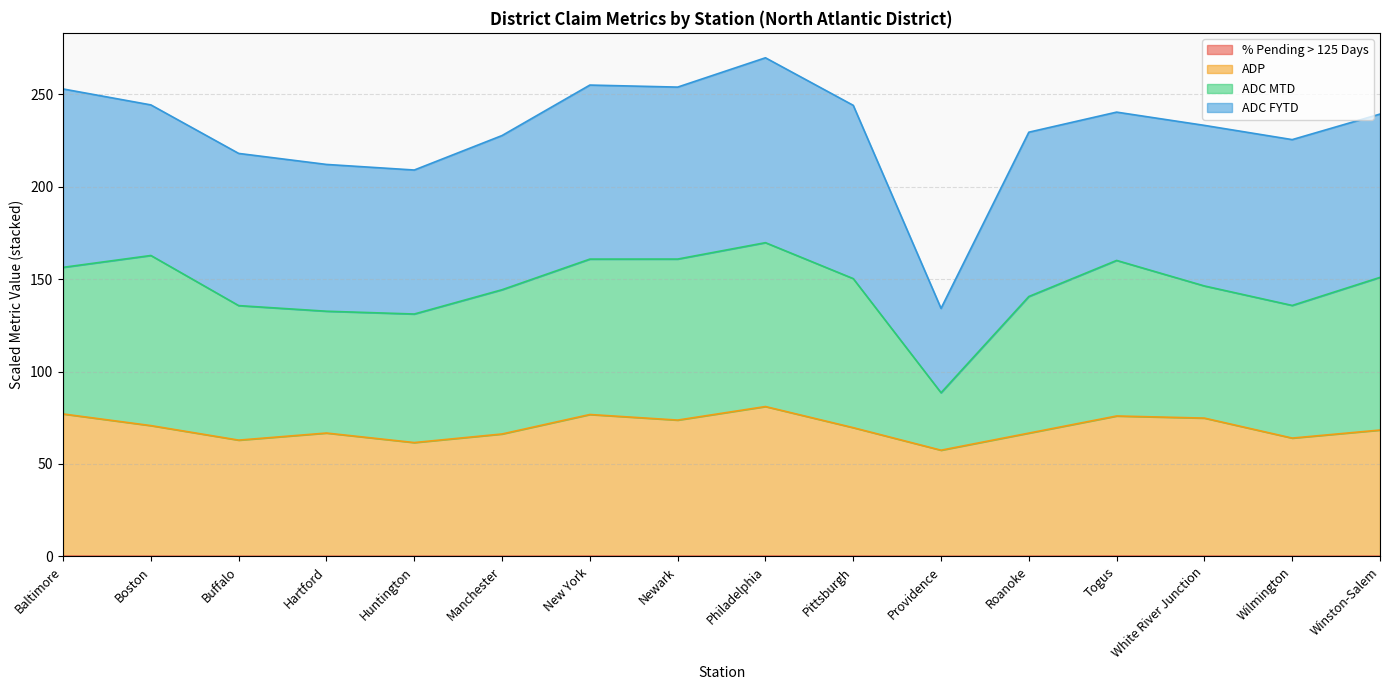

How many data points does each series have?

16